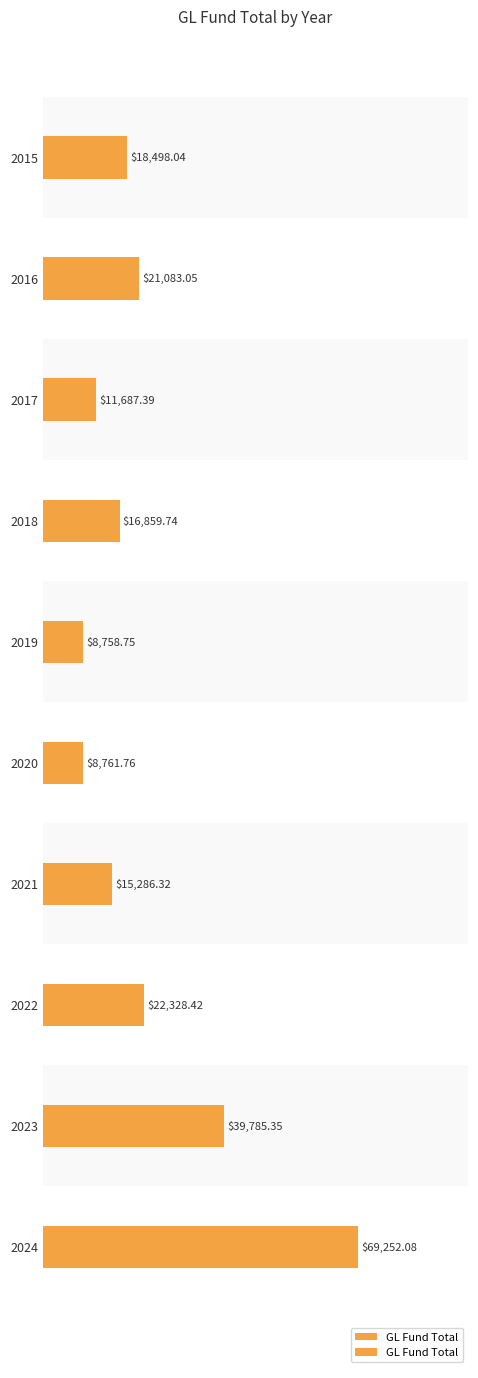

What is the smallest value displayed?

8758.8